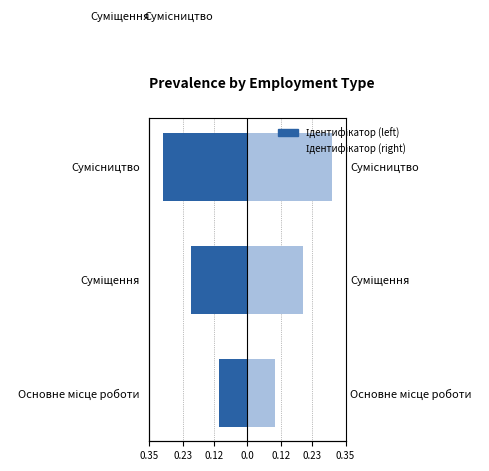

What is the average value of the Ідентифікатор (right) series?

0.2